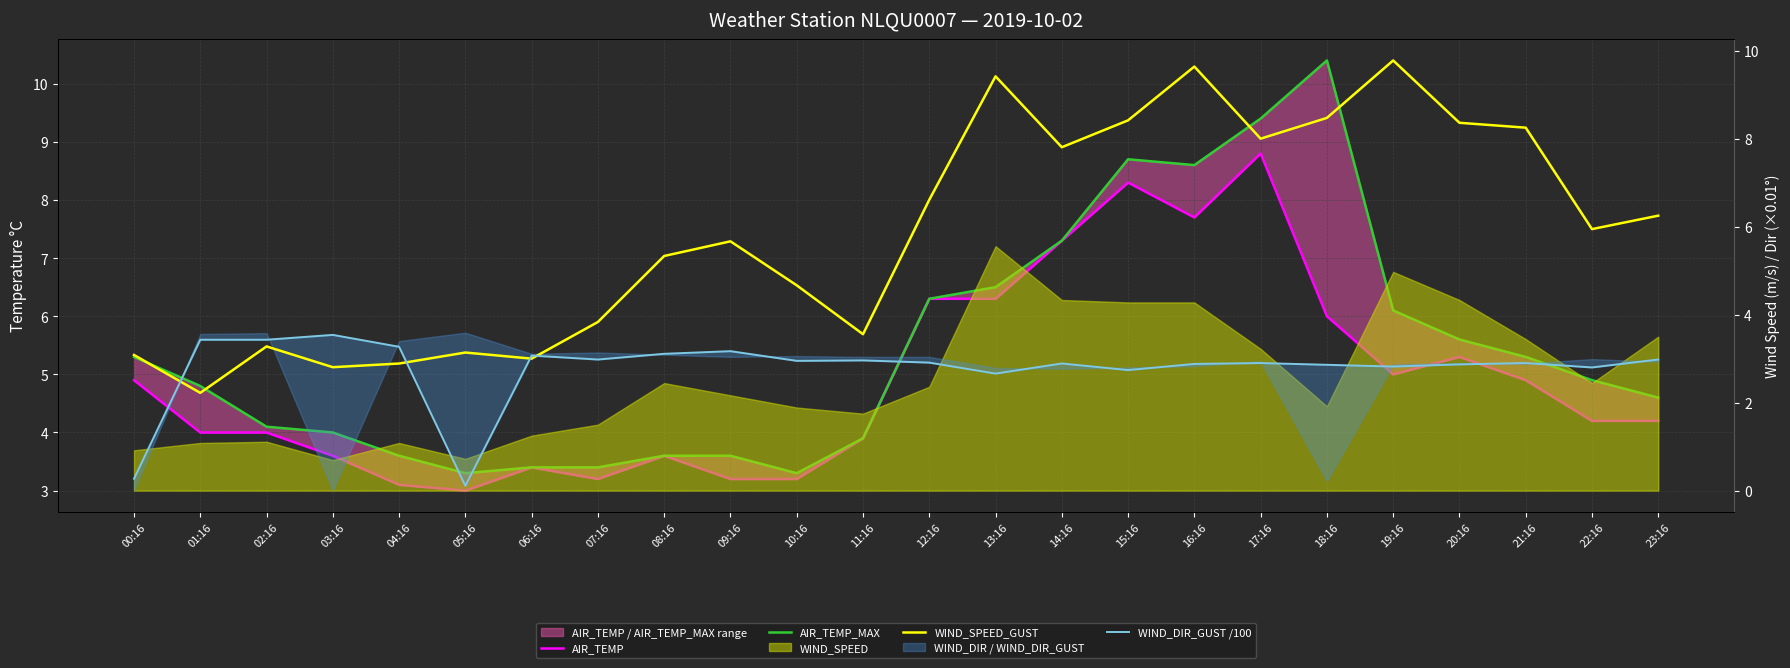

At which label does WIND_SPEED_GUST first exceed 5?

08:16